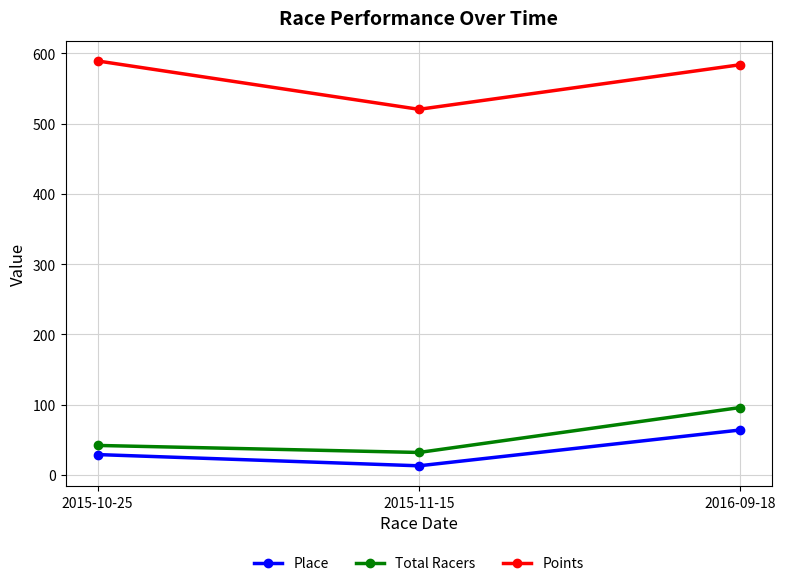

Count the number of data series in this chart.

3